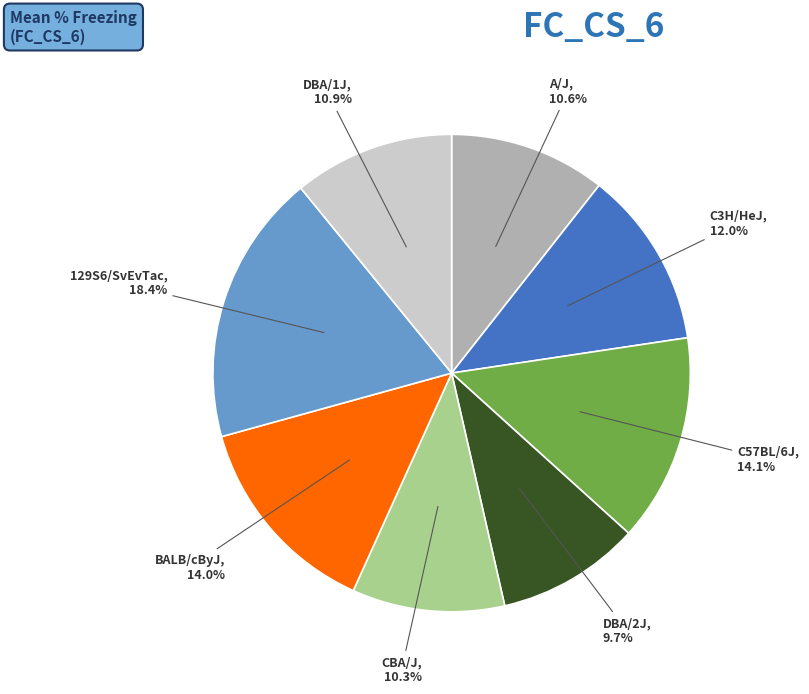

Is there any slice that represents more than half of the pie?

No